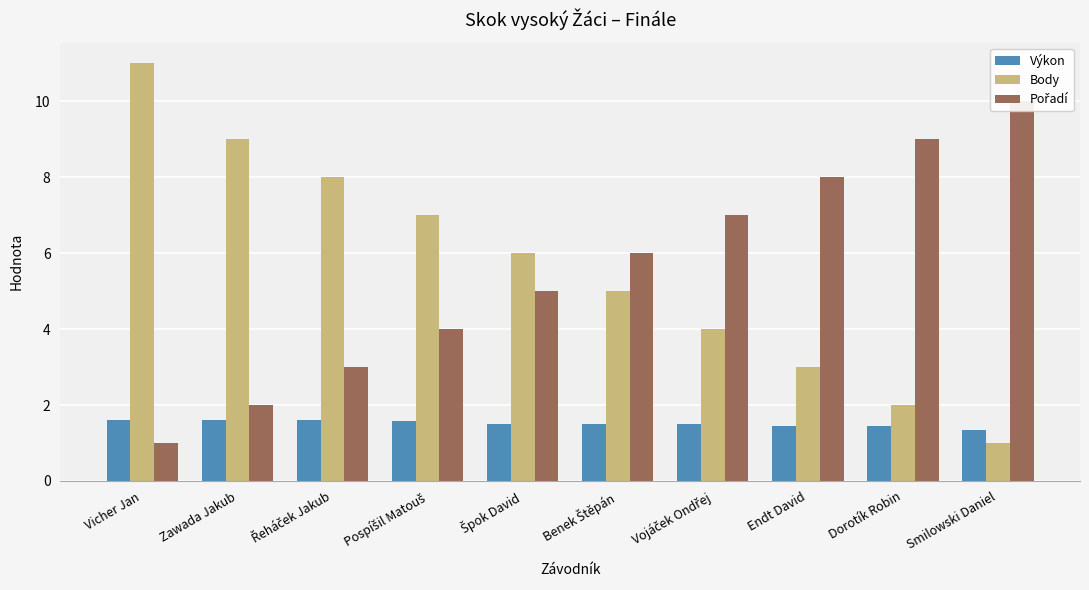

At which label does Body first exceed 6?

Vicher Jan